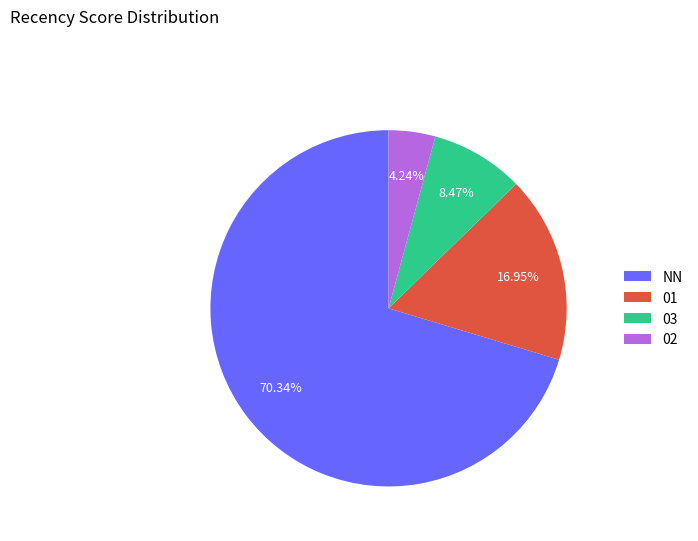

Does 03 represent more than half of the total?

No